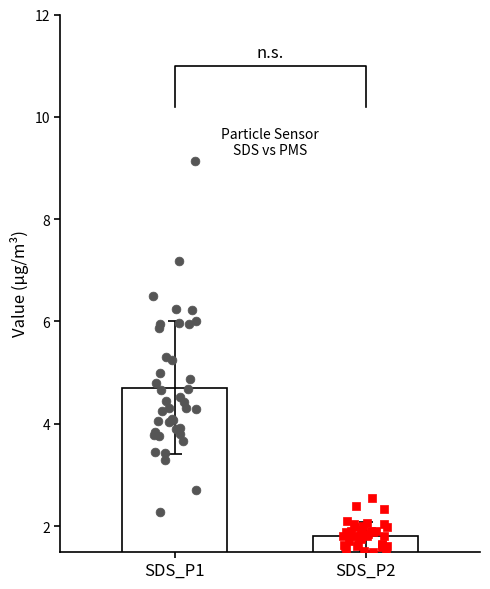

Is the value of SDS_P2 at 38 greater than the value of SDS_P1 at 17?

No